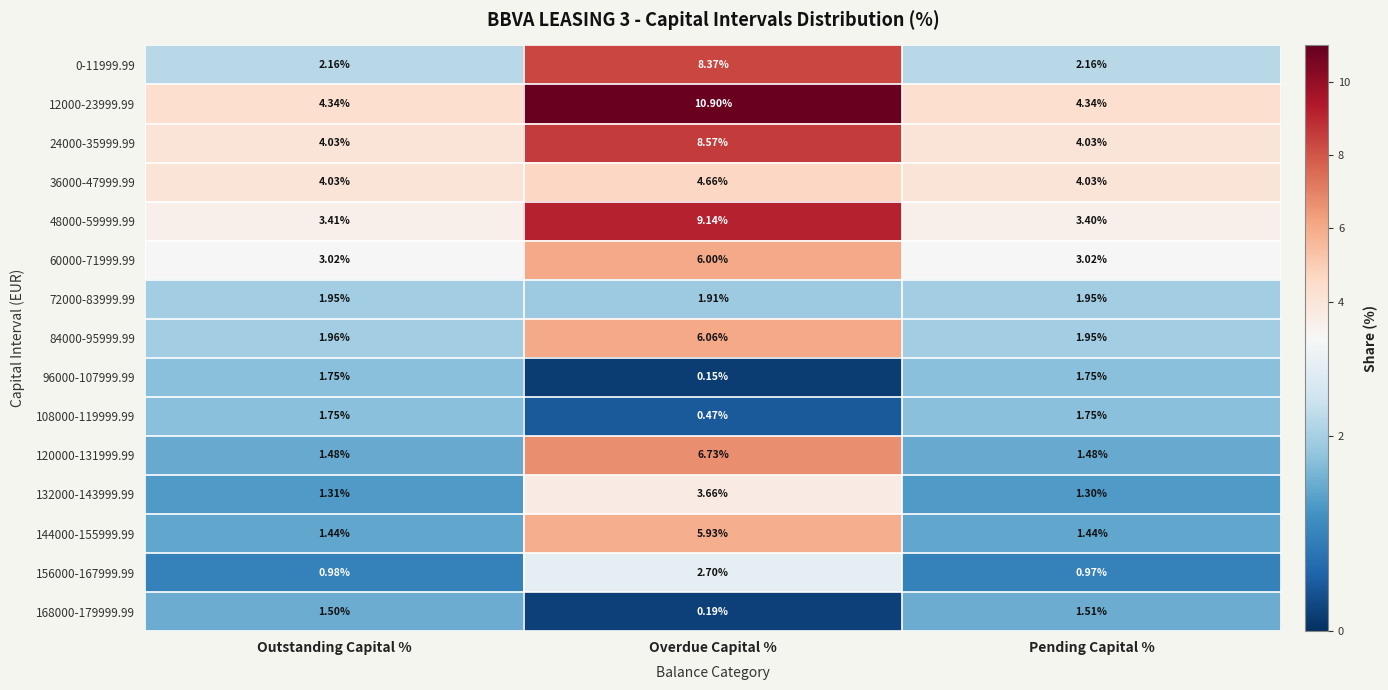

Rank the categories by 168000-179999.99 value from lowest to highest.

Overdue Capital %, Outstanding Capital %, Pending Capital %